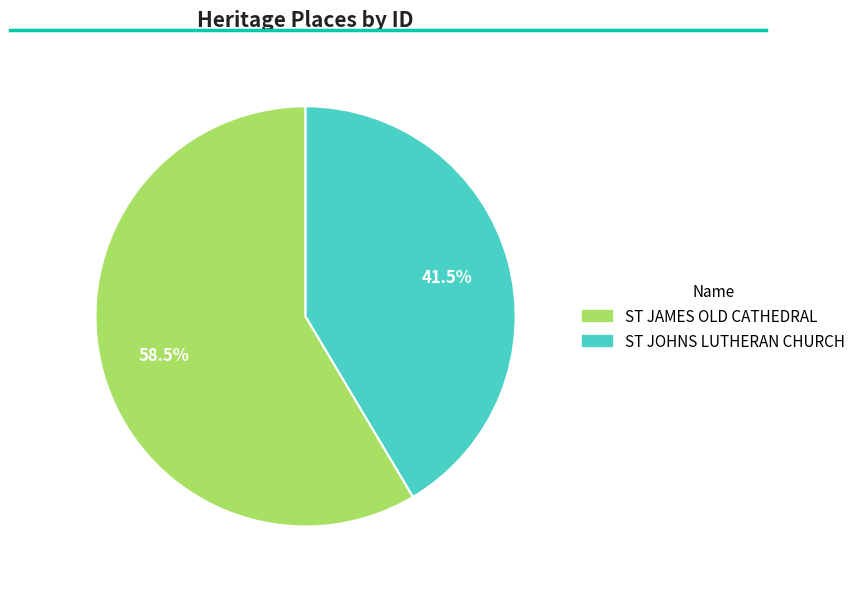

Approximately how many times larger is the value at ST JOHNS LUTHERAN CHURCH compared to ST JAMES OLD CATHEDRAL?

0.7